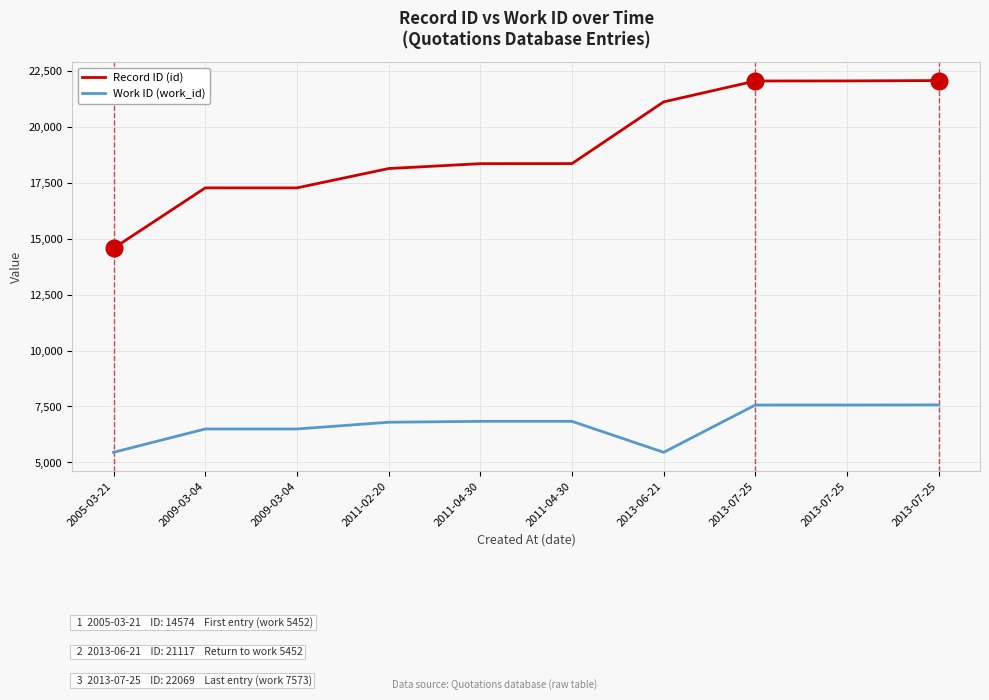

True or false: Work ID (work_id) and Record ID (id) cross at least once.

False